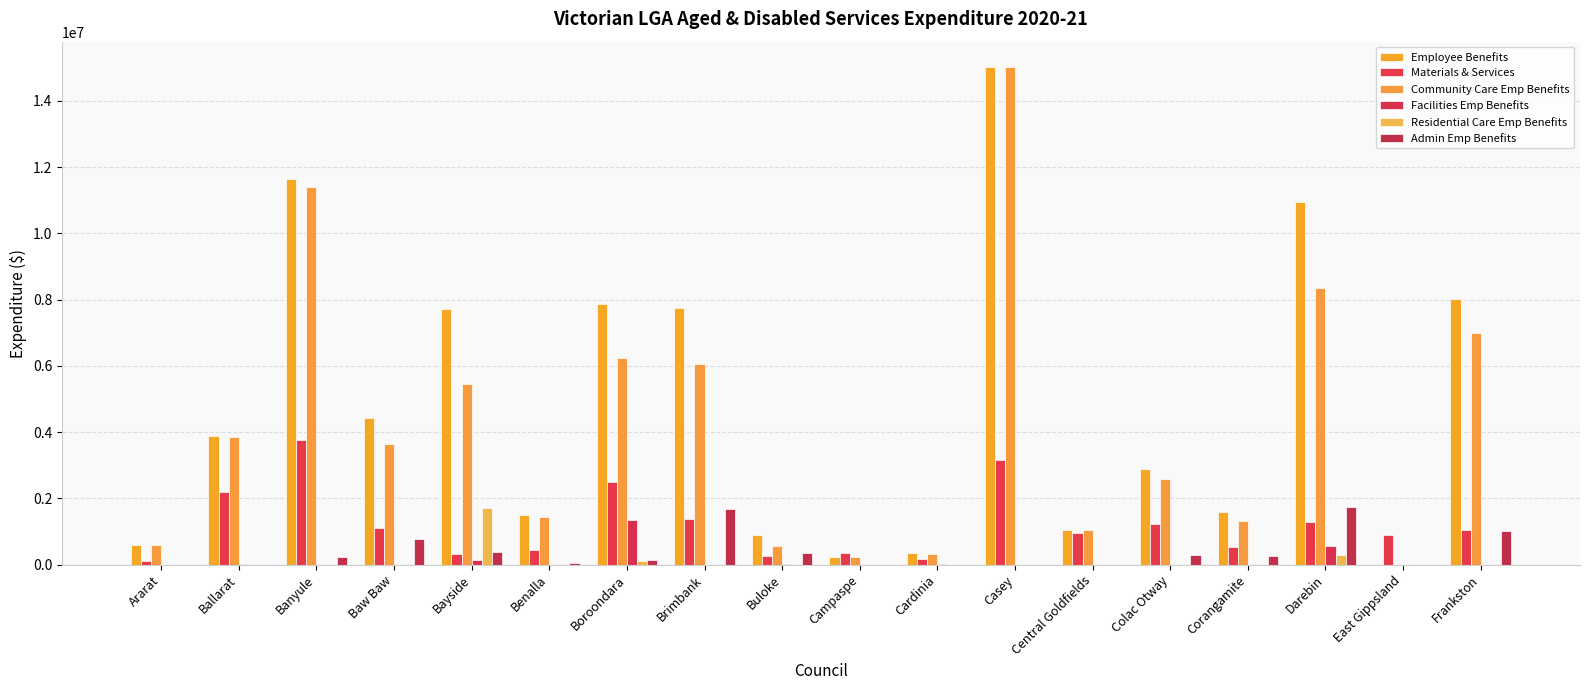

At which label is Community Care Emp Benefits closest to 7515745?

Frankston